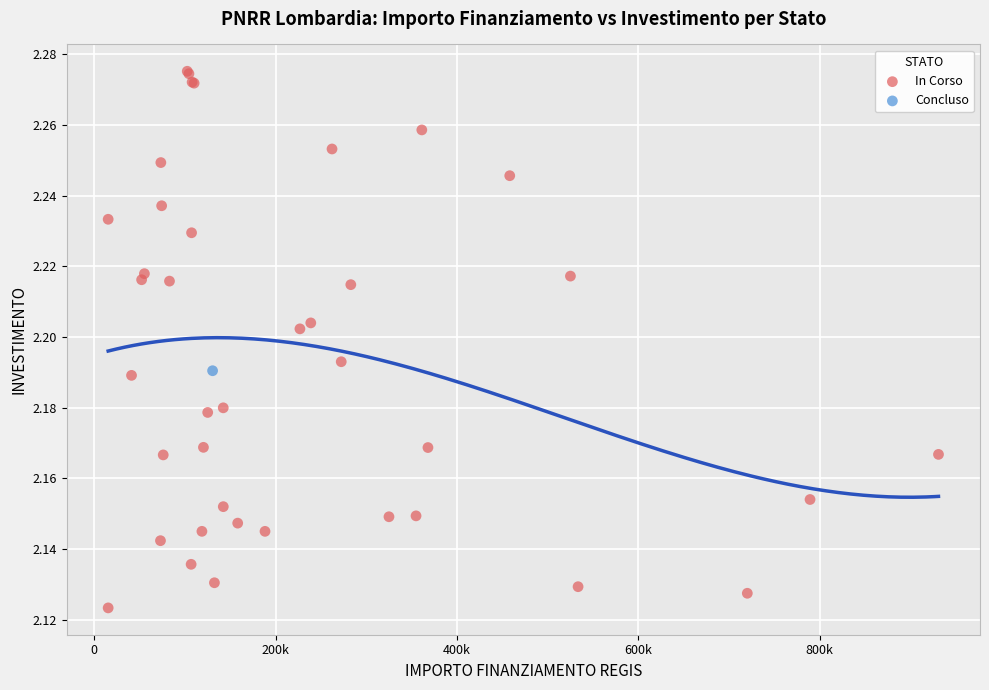

What are all the series names shown in the legend?

In Corso, Concluso